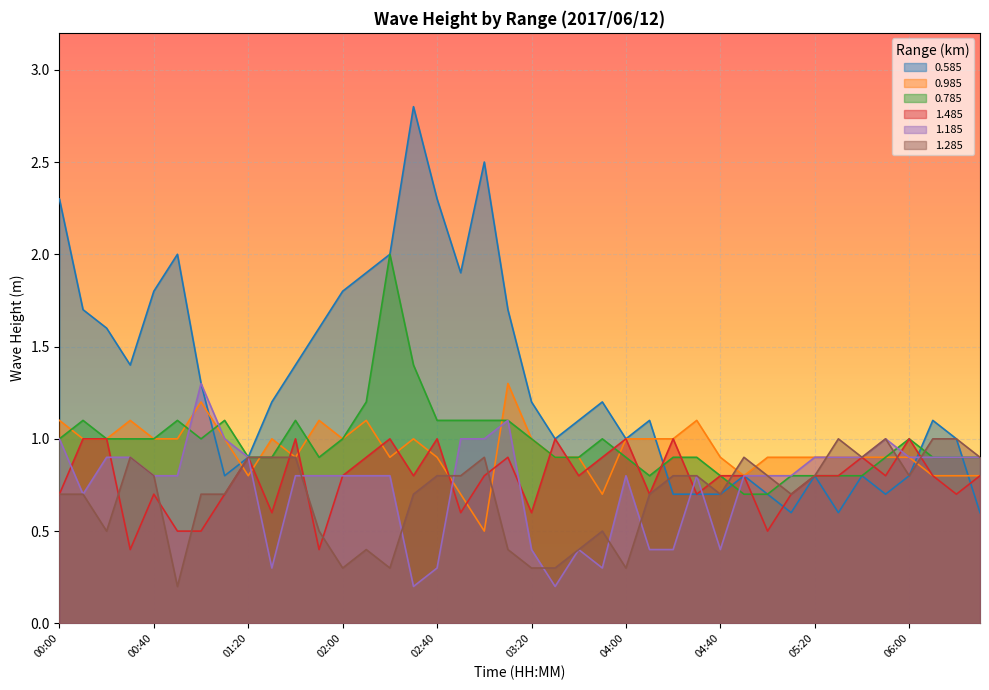

Which has a higher value, 06:00 or 04:20?

06:00